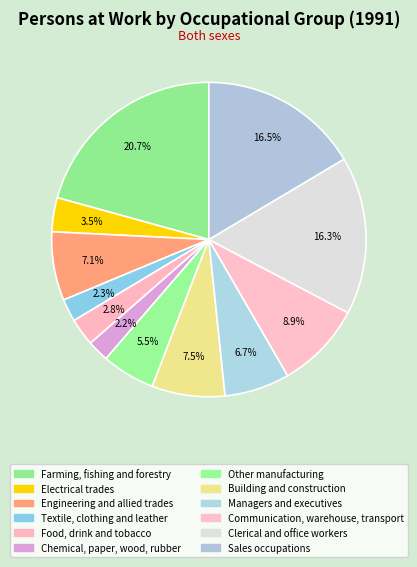

What is the largest slice in the pie chart?

Farming, fishing and forestry